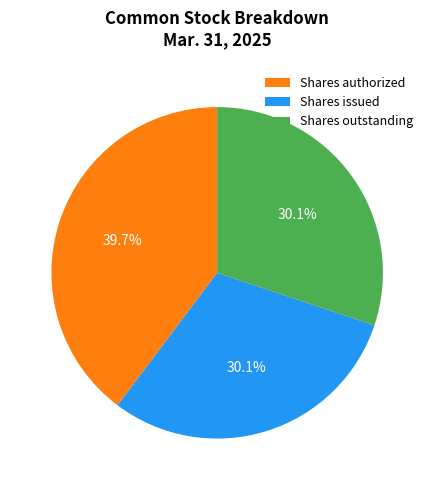

Does any single category account for the majority?

No